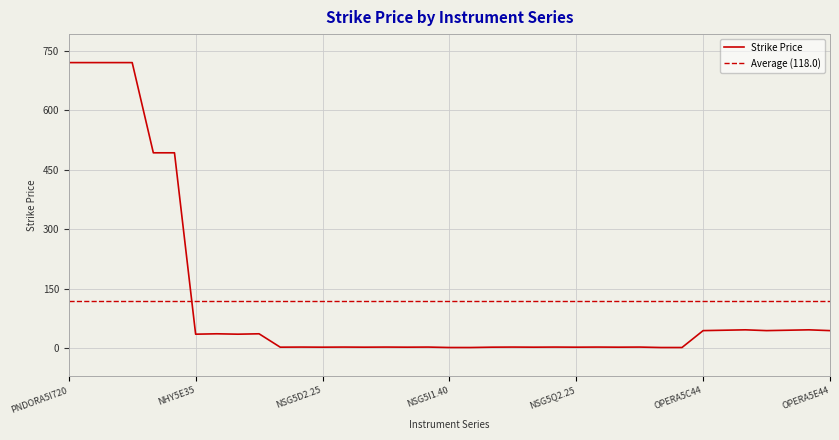

What is the highest value of the Strike Price series?

720.0